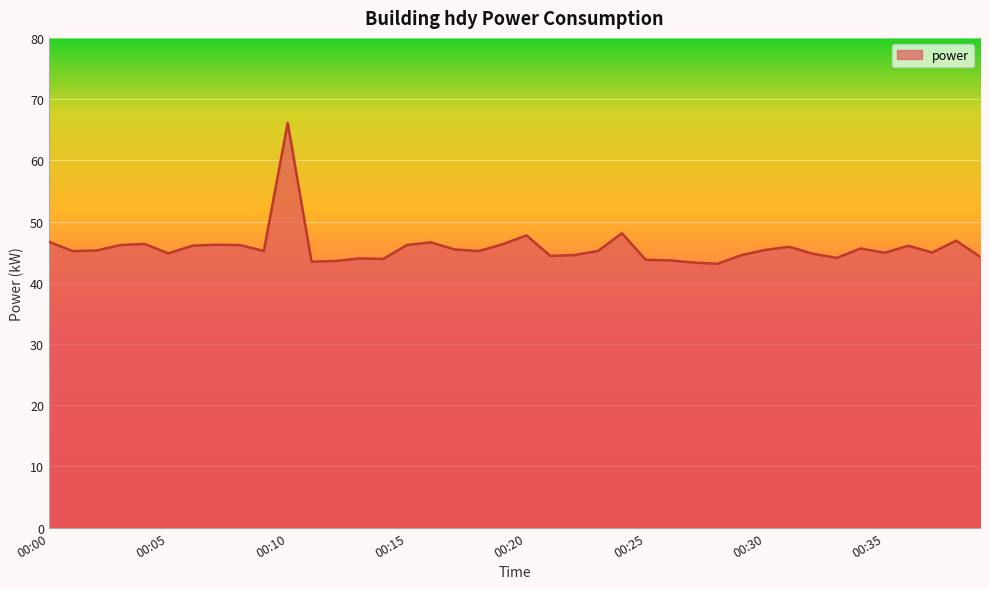

What is the difference between the maximum and minimum values?

23.0